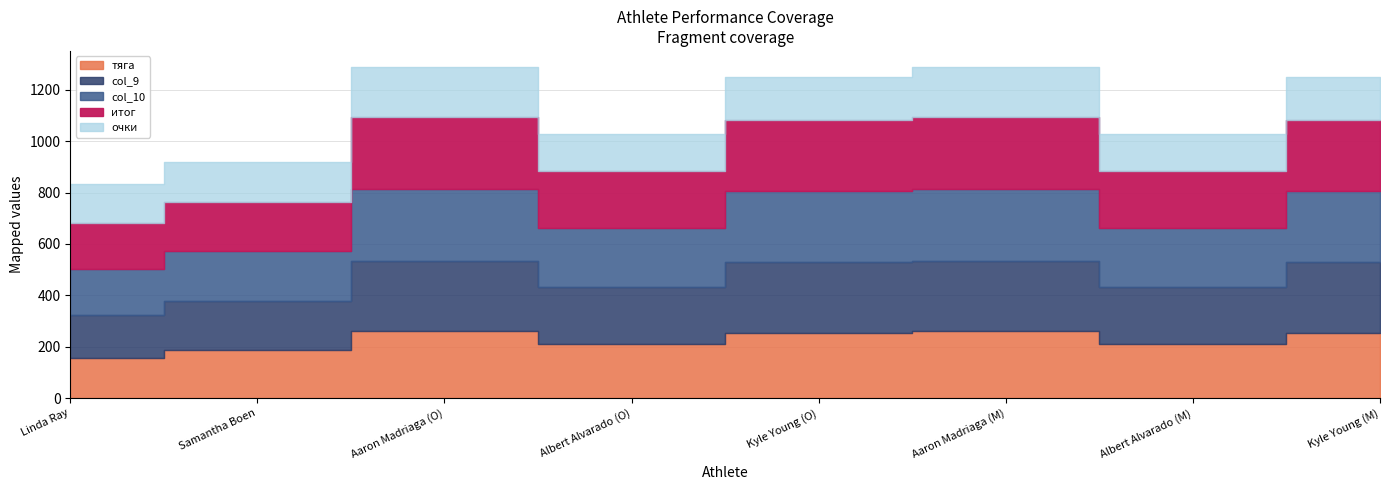

At Albert Alvarado (M), list the series in order from largest to smallest.

col_10, col_9, итог, тяга, очки